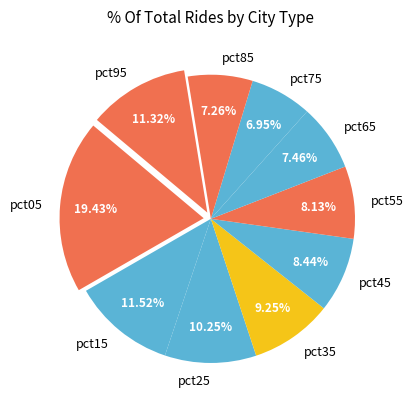

Does any single category account for the majority?

No